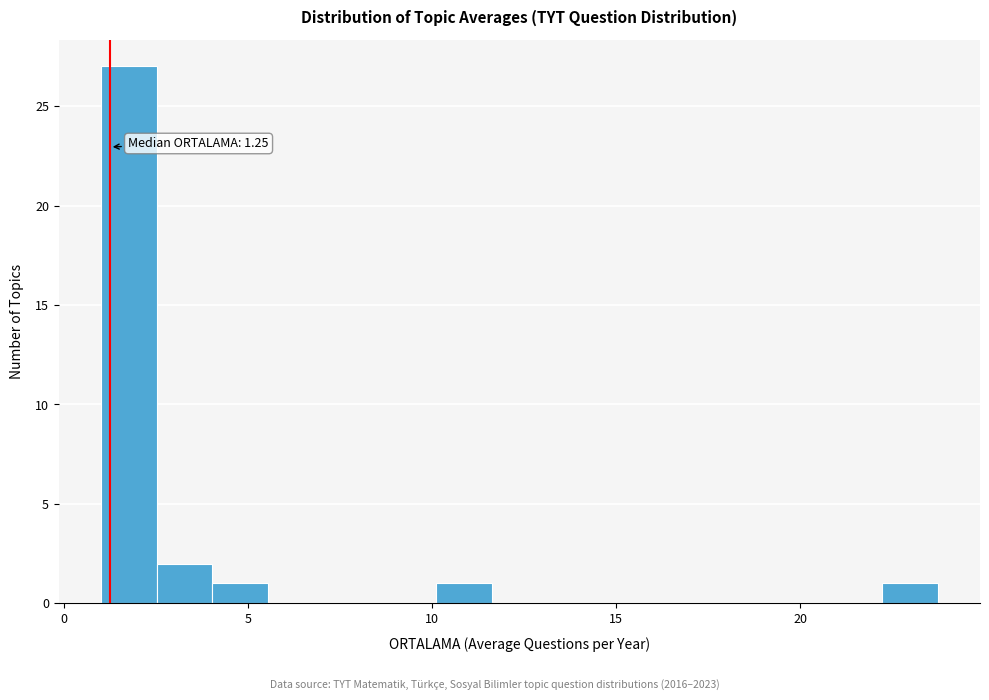

Read against the x-axis, roughly where is the centre of the tallest bar?

2.0